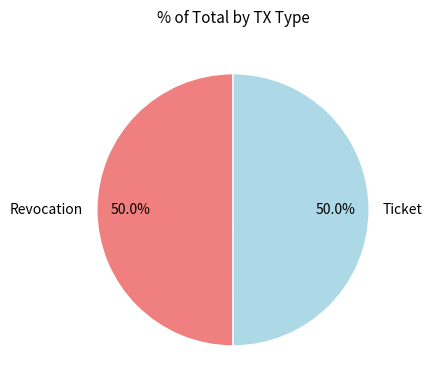

To the nearest percent, what is the average slice percentage?

50%